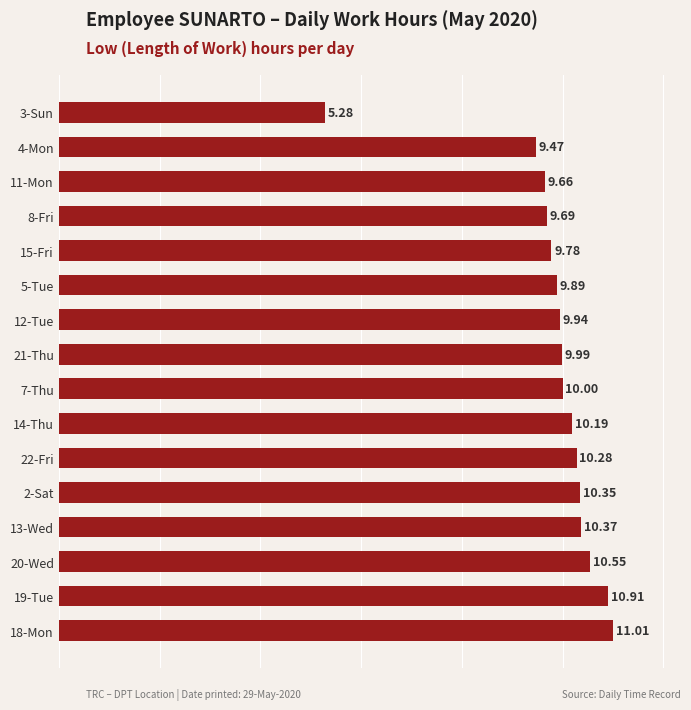

Does the chart contain stacked bars?

No